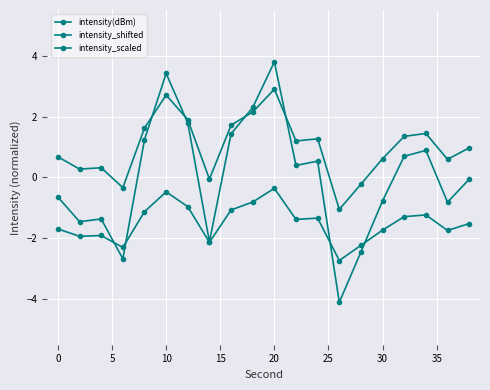

How many distinct data groups are displayed?

3